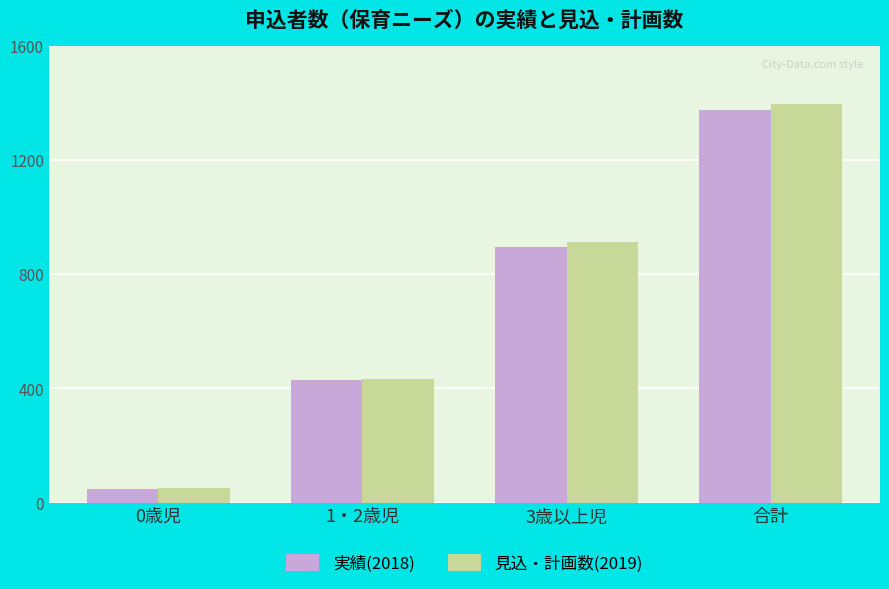

Count the 実績(2018) values in the range 430 to 1374.

3